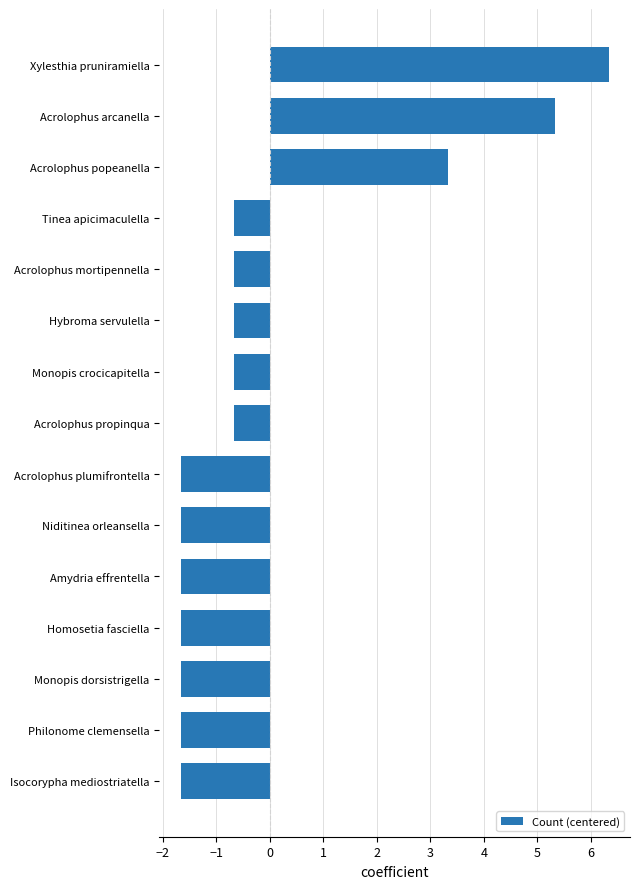

True or false: the data shows 6.3 at Xylesthia pruniramiella.

True